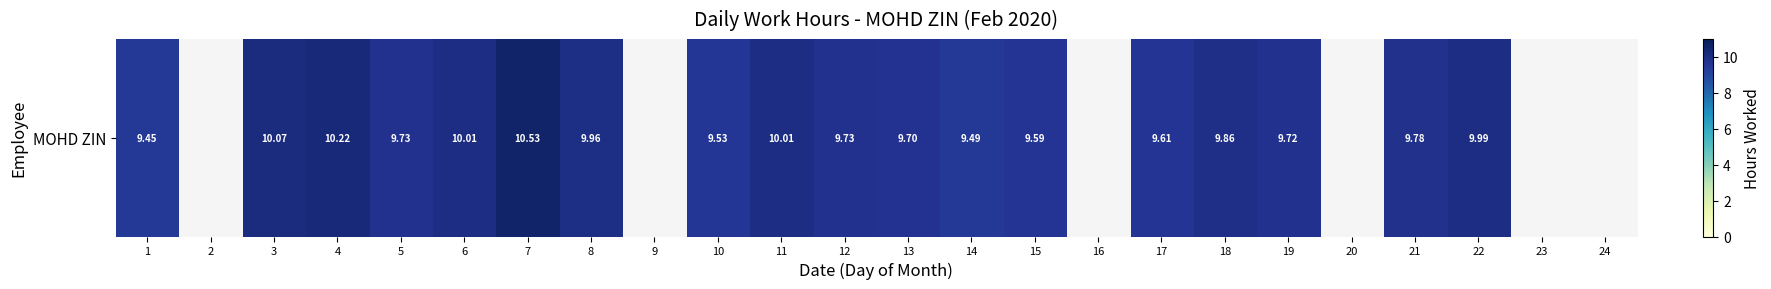

The chart shows a value of 0.0 at 16. True or false?

True